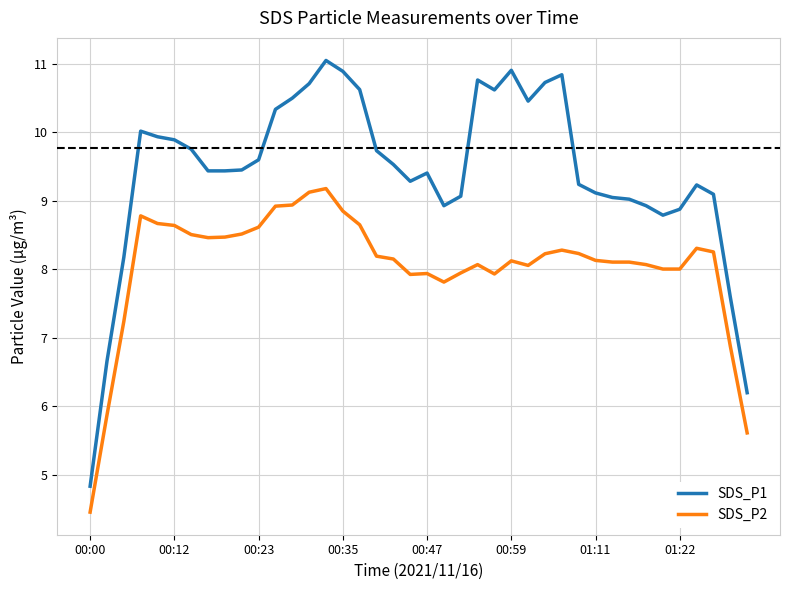

What is the difference between the maximum and minimum values in the SDS_P1 series?

6.2